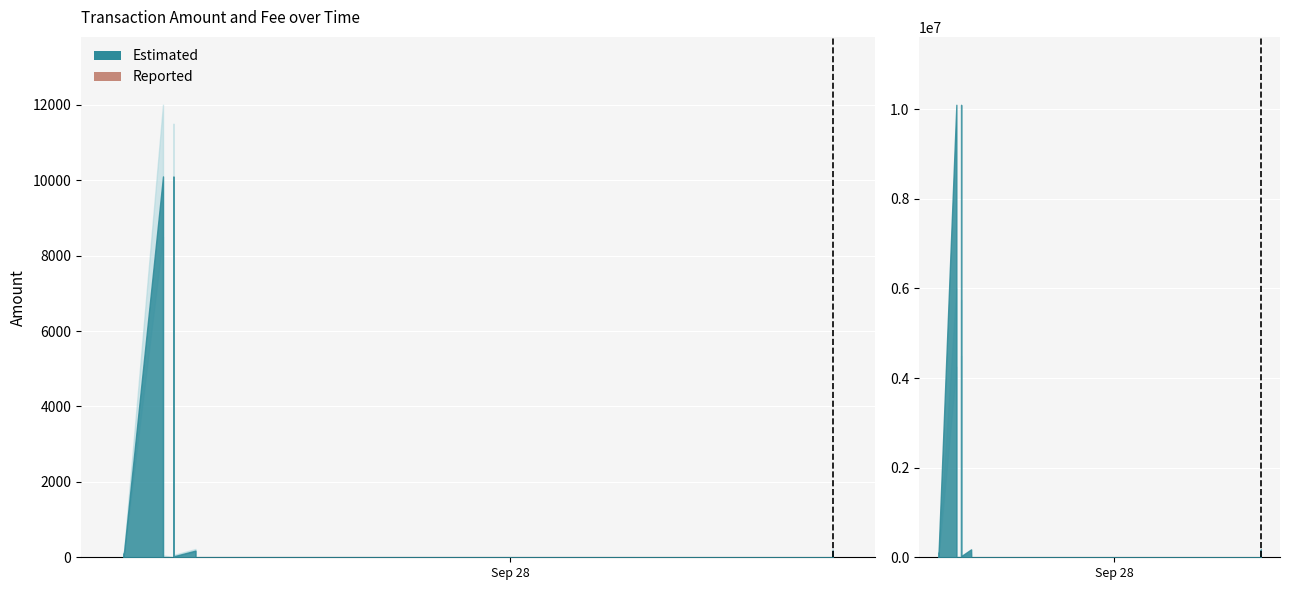

How many data points does each series have?

13